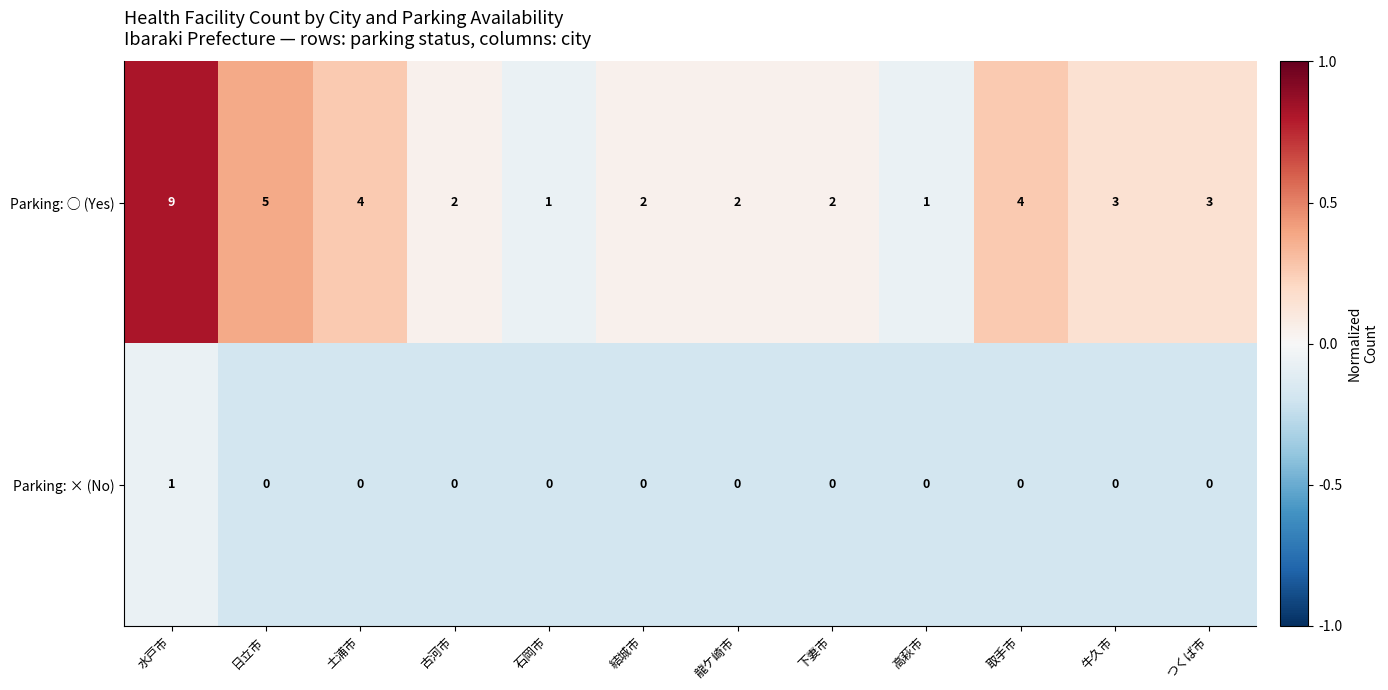

What is the average value of the Parking: ○ (Yes) series?

3